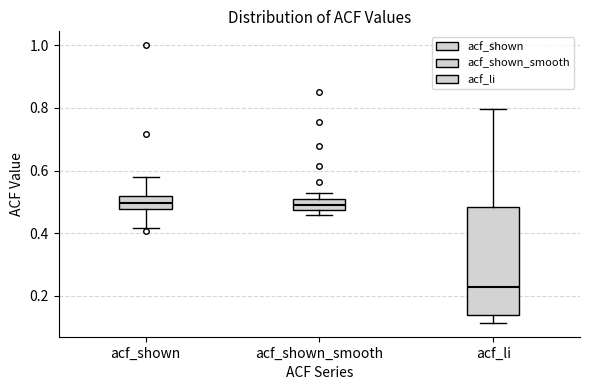

Where does the median line of the box for acf_li sit on the y-axis? The values are not printed on the chart, so give them approximately, as read against the axis.

0.22